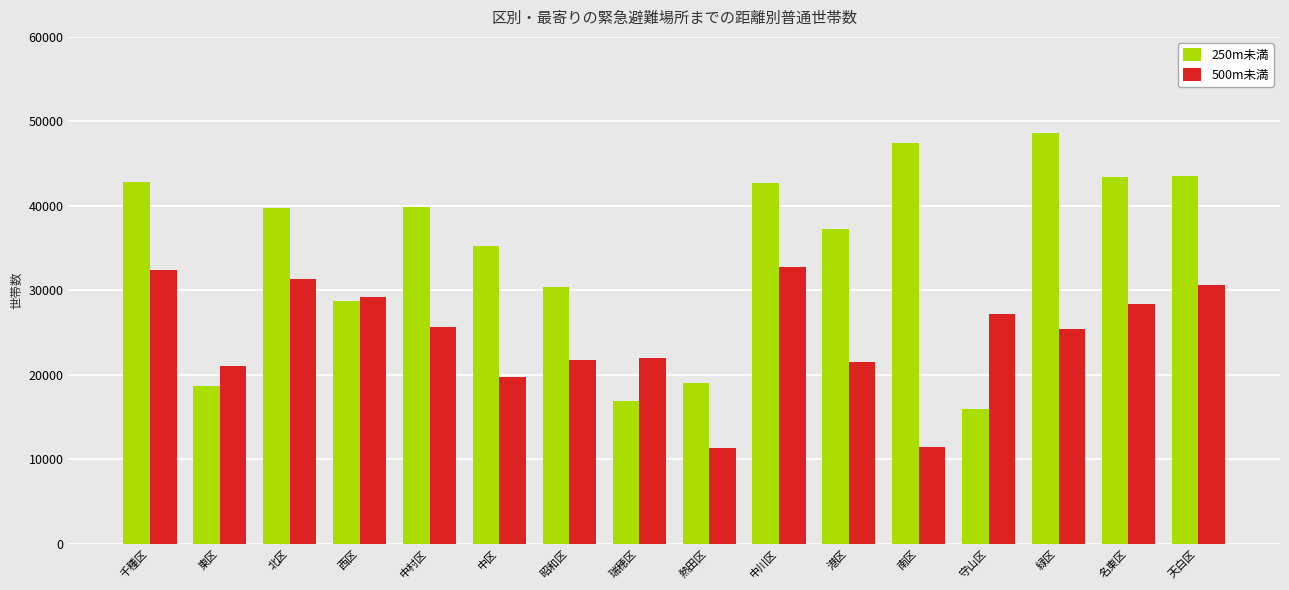

What is the label of the 4th bar from the left?

西区